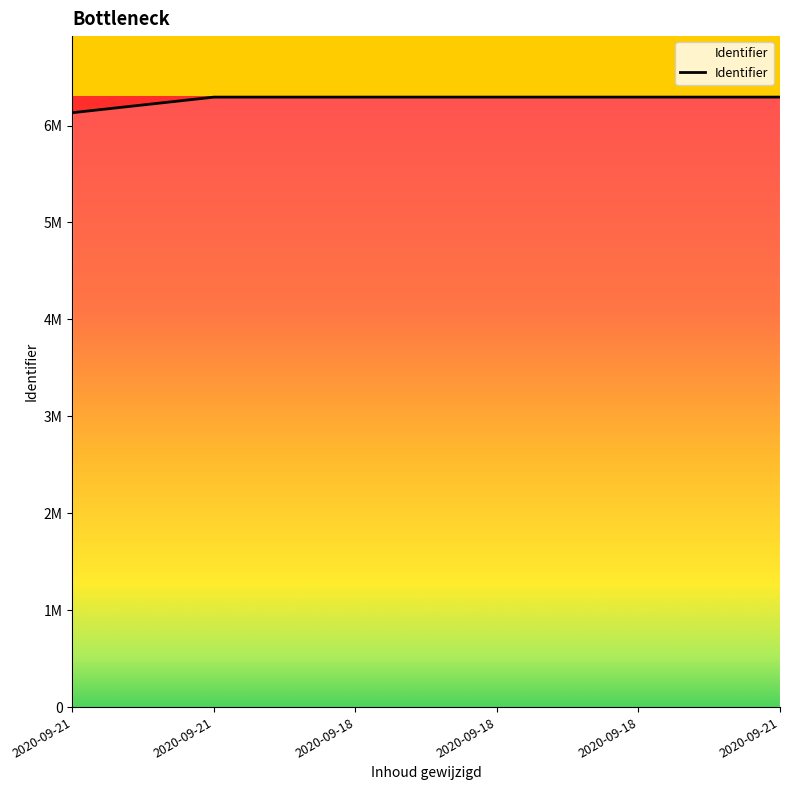

What is the average value?

6266518